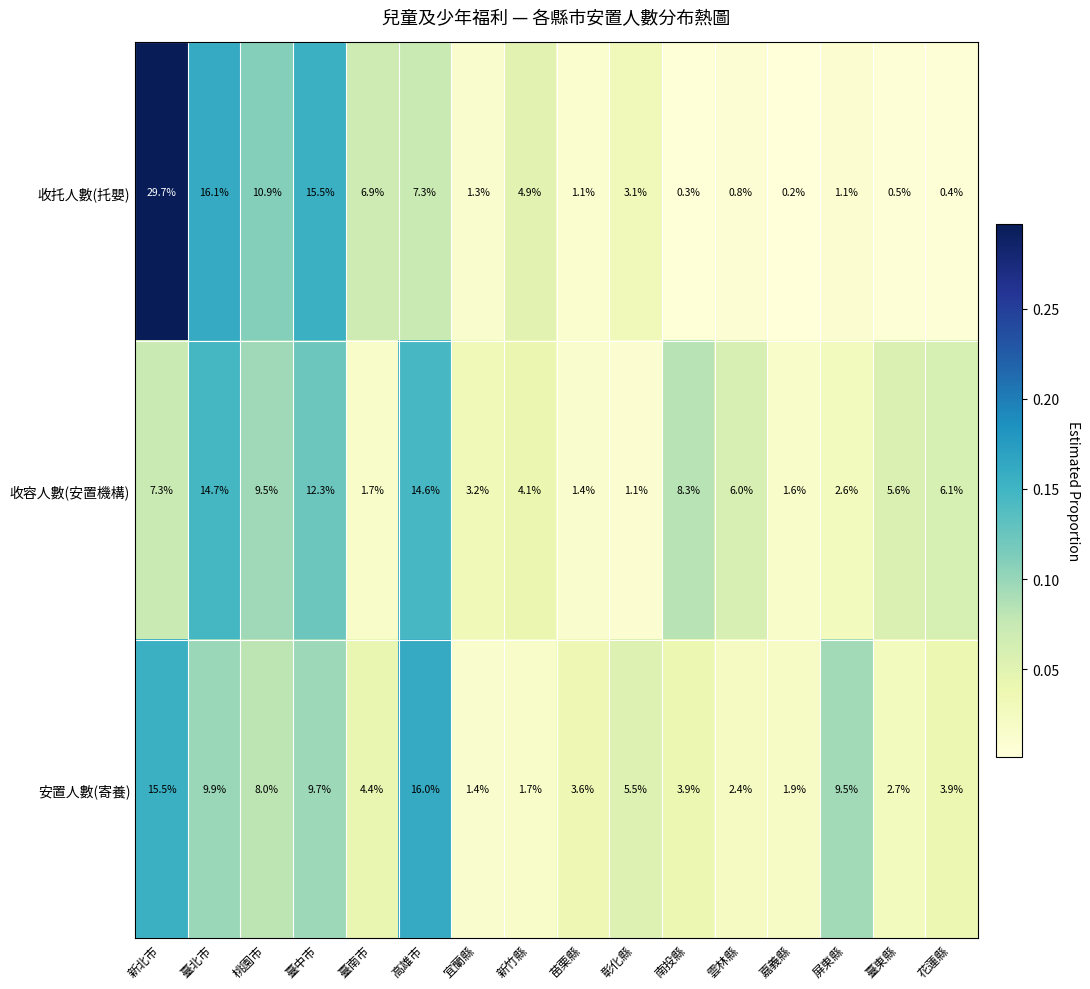

What is the greatest value displayed?

29.7